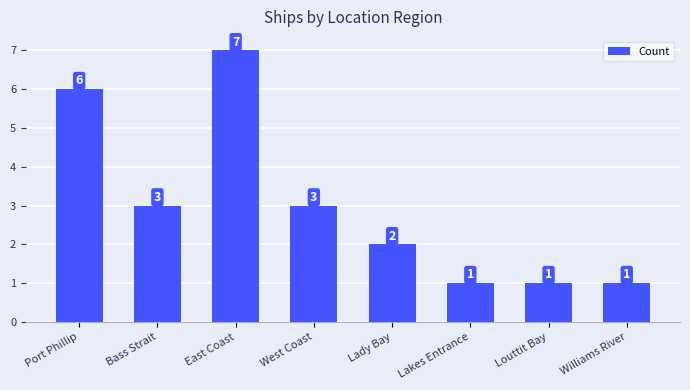

Reading left to right, extract all data points from this chart.

Port Phillip=6	Bass Strait=3	East Coast=7	West Coast=3	Lady Bay=2	Lakes Entrance=1	Louttit Bay=1	Williams River=1